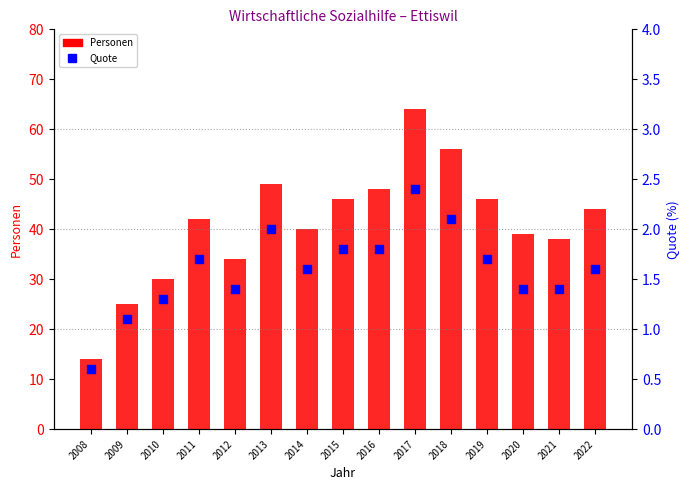

Which series has the widest spread of values?

Personen (Wirtschaftliche Sozialhilfe)